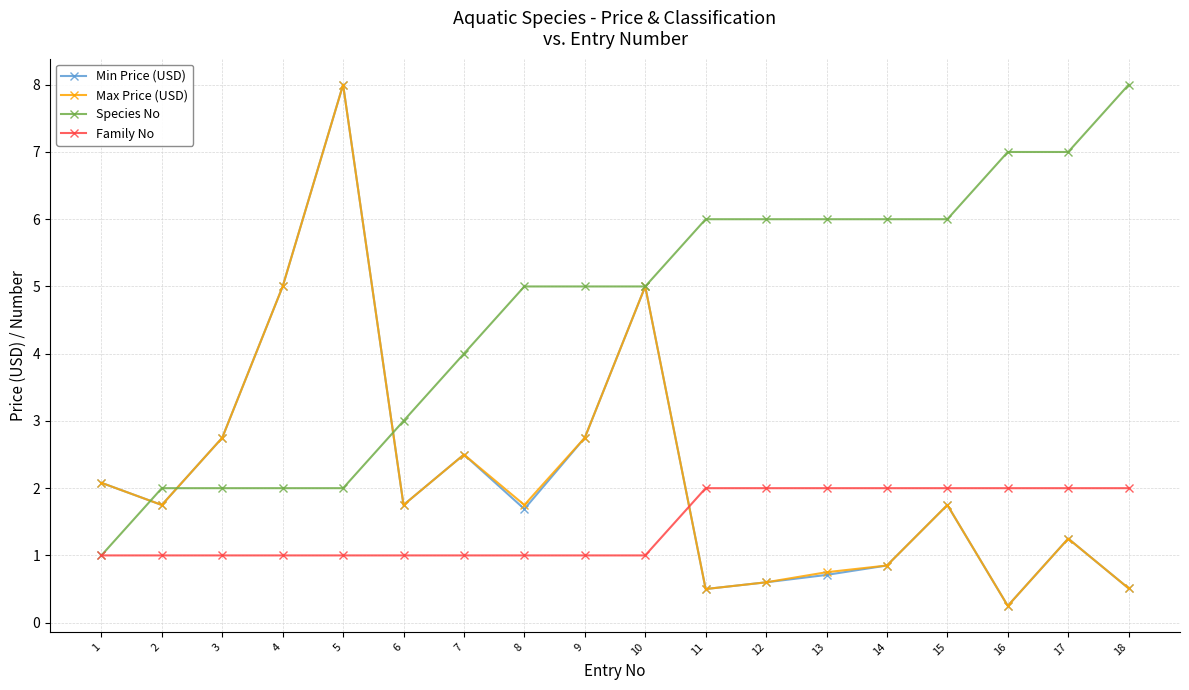

Is the value of Family No at 14 greater than the value of Max Price (USD) at 2?

Yes